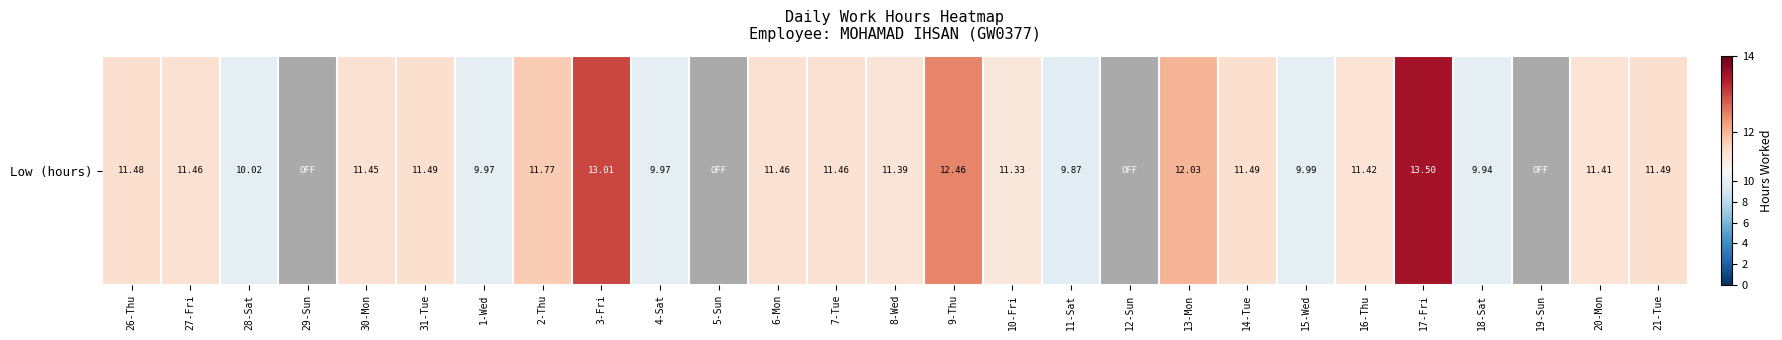

Reading left to right, transcribe all the data shown in this chart.

11.5	11.5	10.0	0.0	11.4	11.5	10.0	11.8	13.0	10.0	0.0	11.5	11.5	11.4	12.5	11.3	9.9	0.0	12.0	11.5	10.0	11.4	13.5	9.9	0.0	11.4	11.5